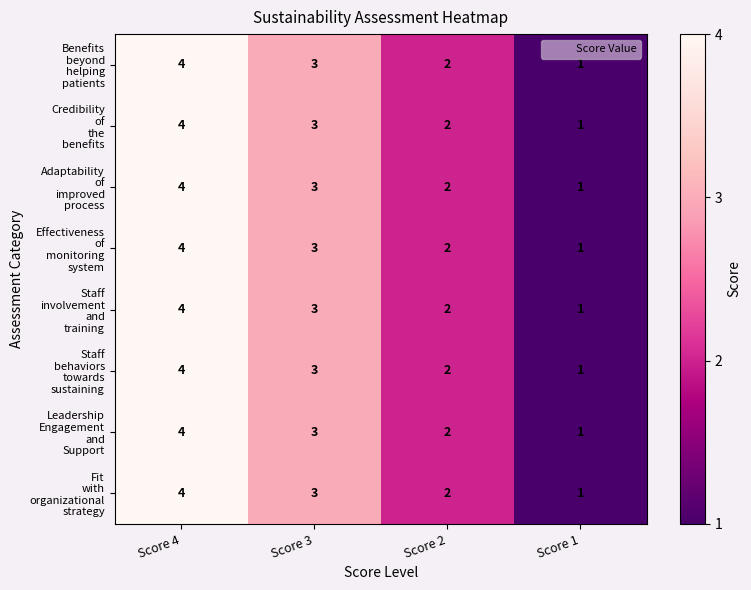

What is the maximum value shown in the chart?

4